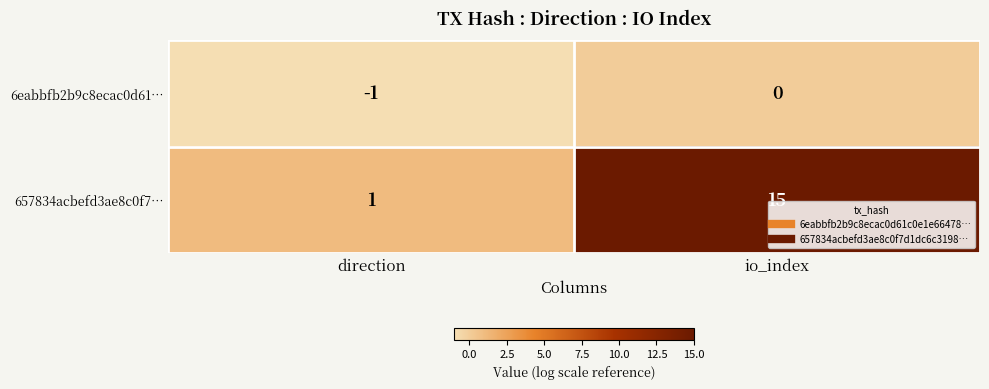

True or false: 657834acbefd3ae8c0f7… has a value of 6 at io_index.

False